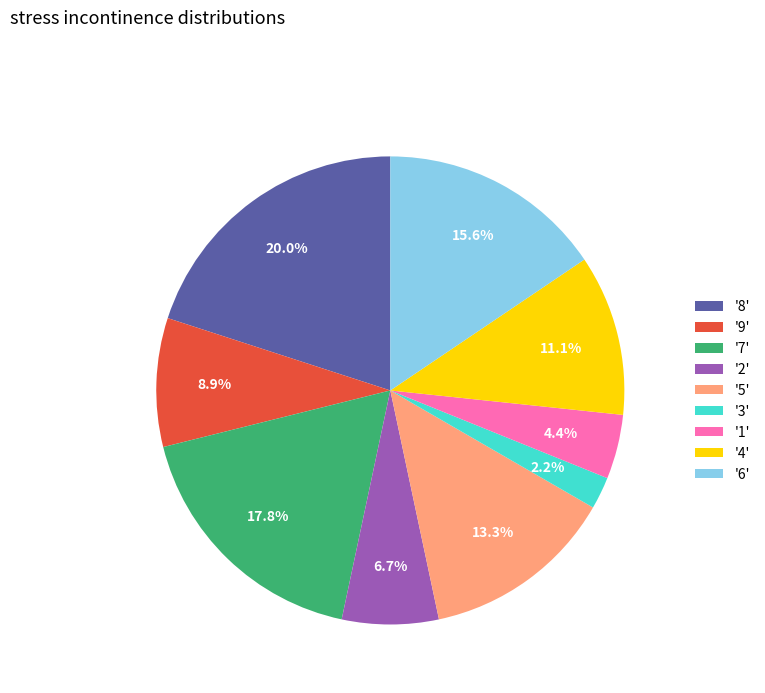

Between '8' and '5', which is larger?

'8'